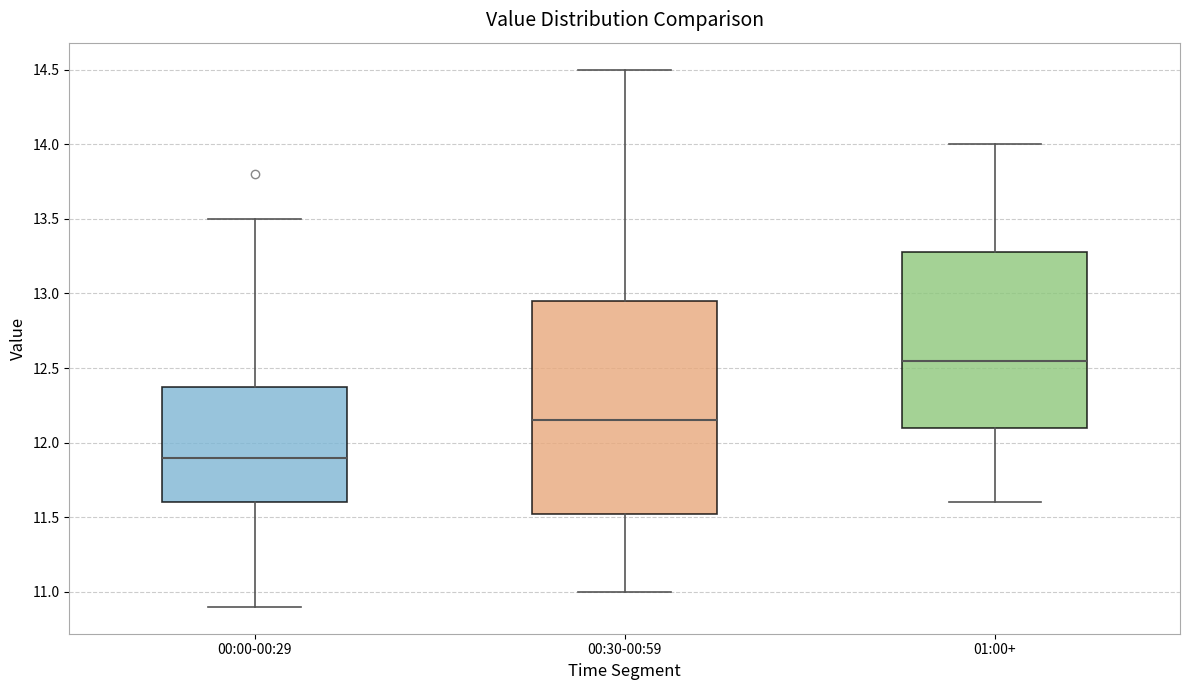

Reading left to right, read every box against the y-axis: the position of its median line, the range the box covers, and the ends of its whiskers. The values are not printed on the chart, so give them approximately, as read against the axis.

00:00-00:29: median 11.90, box 11.60 to 12.40, whiskers 10.90 to 13.50
00:30-00:59: median 12.15, box 11.55 to 12.95, whiskers 11.00 to 14.50
01:00+: median 12.55, box 12.10 to 13.30, whiskers 11.60 to 14.00